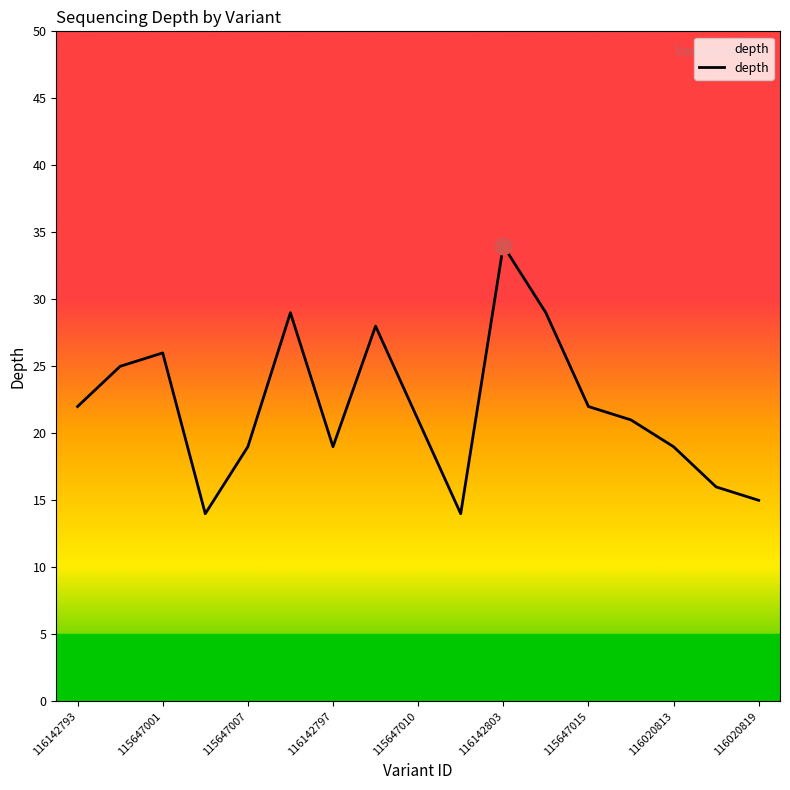

What is the minimum value shown in the chart?

14